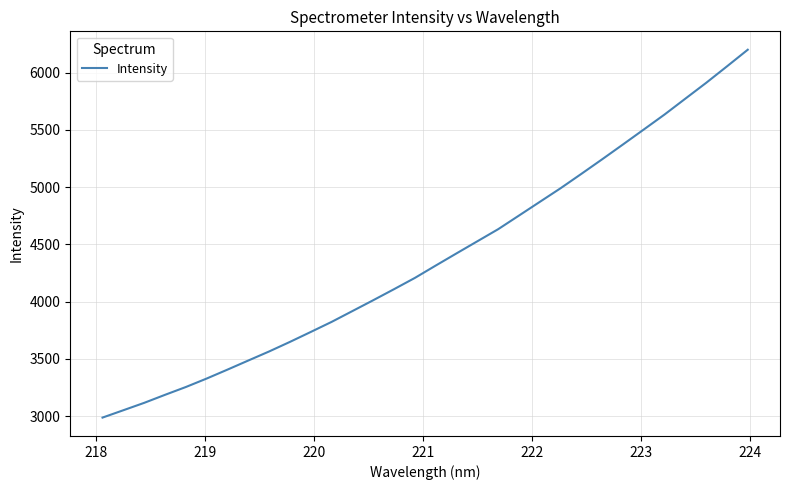

True or false: there are more than 2 points higher than both neighbors.

False